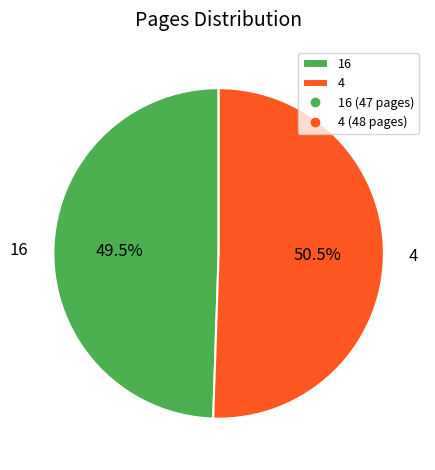

Is there a majority slice in this chart?

Yes